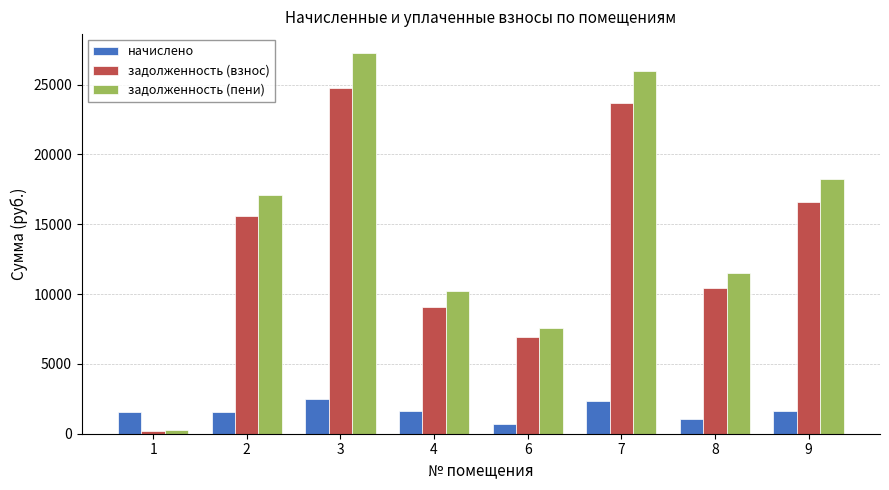

The value of задолженность (взнос) at 7 is 23651.3. True or false?

True